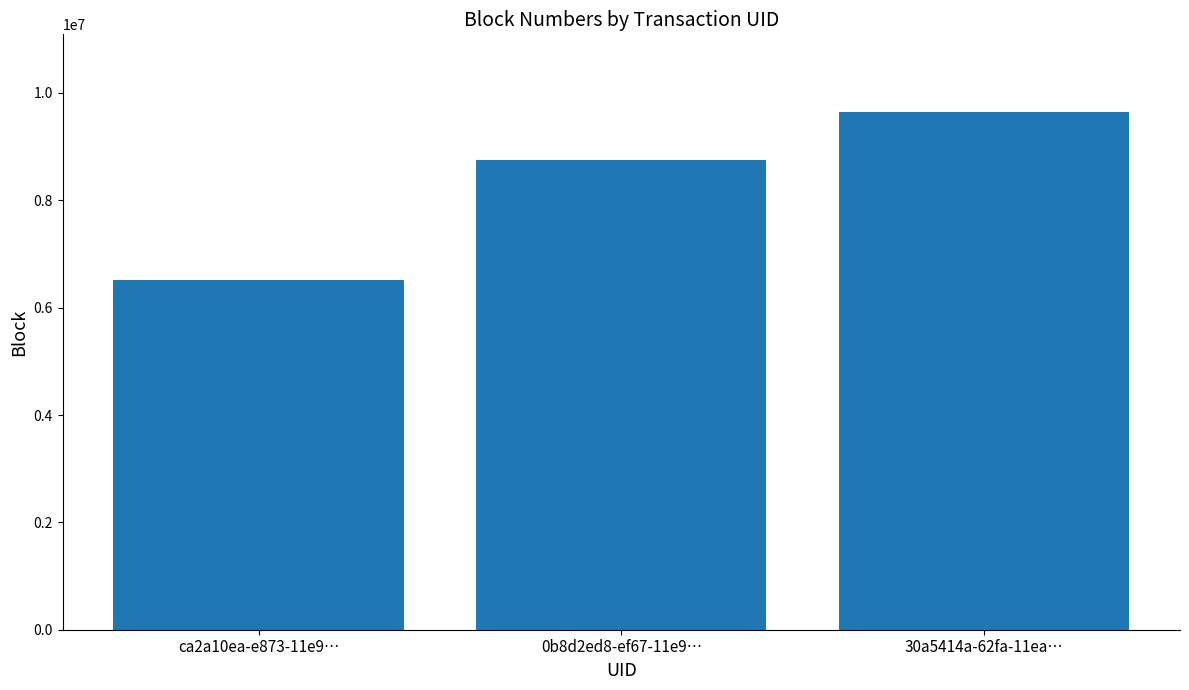

What is the difference between the values at 30a5414a-62fa-11ea… and ca2a10ea-e873-11e9…?

3134357